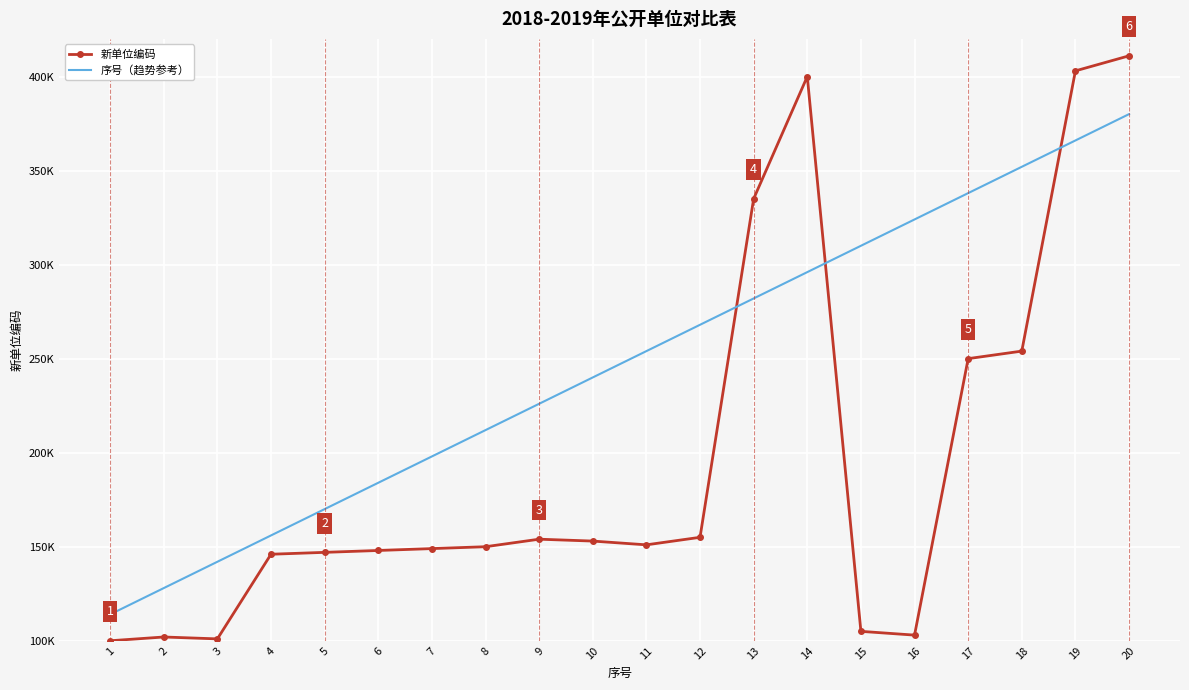

True or false: 新单位编码 and 序号（趋势参考） intersect in this chart.

True